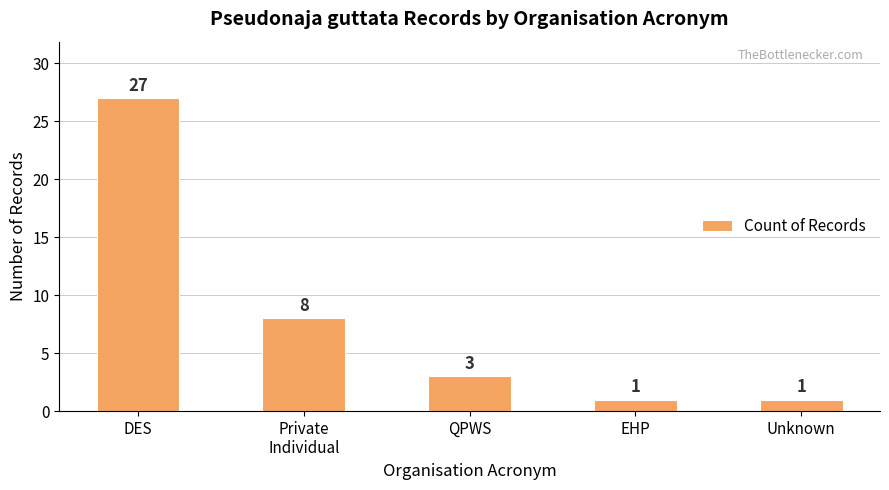

Are the bars grouped side by side (vs. stacked)?

No